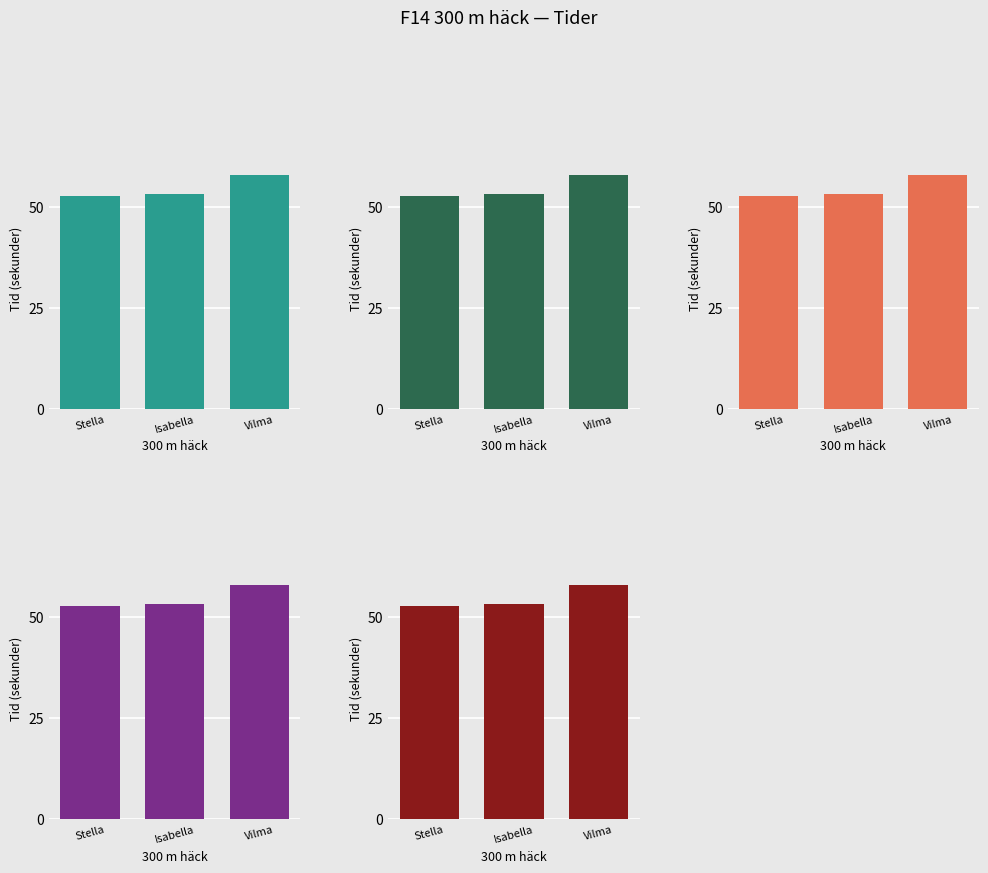

At which label is Vilma Atthage closest to 55?

Isabella